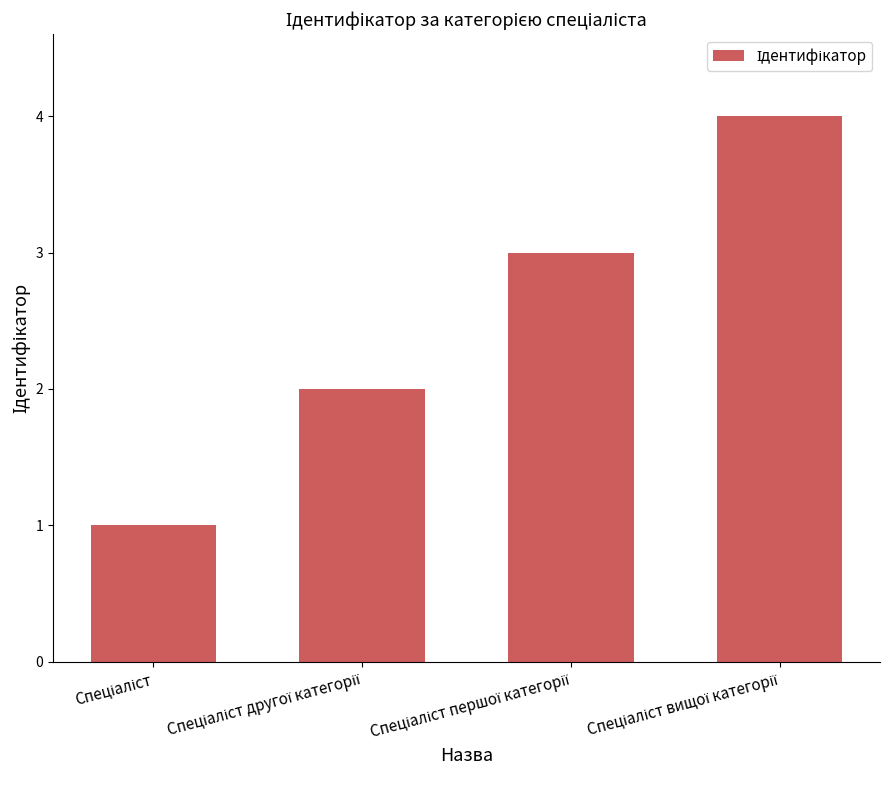

What is the sum of all values?

10